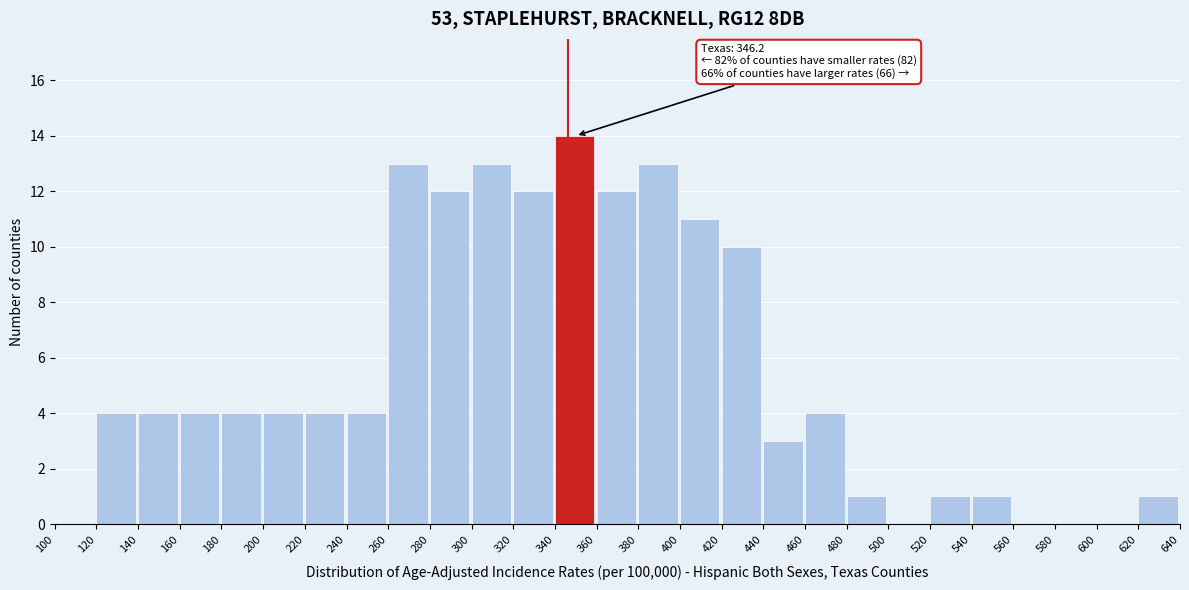

Which range on the x-axis has the tallest bar?

340 to 360